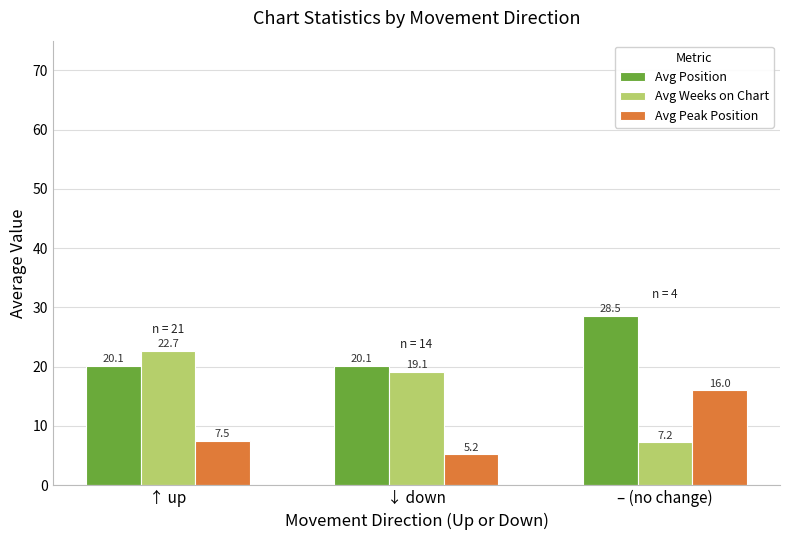

Is the value of Avg Weeks on Chart at ↓ down greater than the value of Avg Position at ↓ down?

No